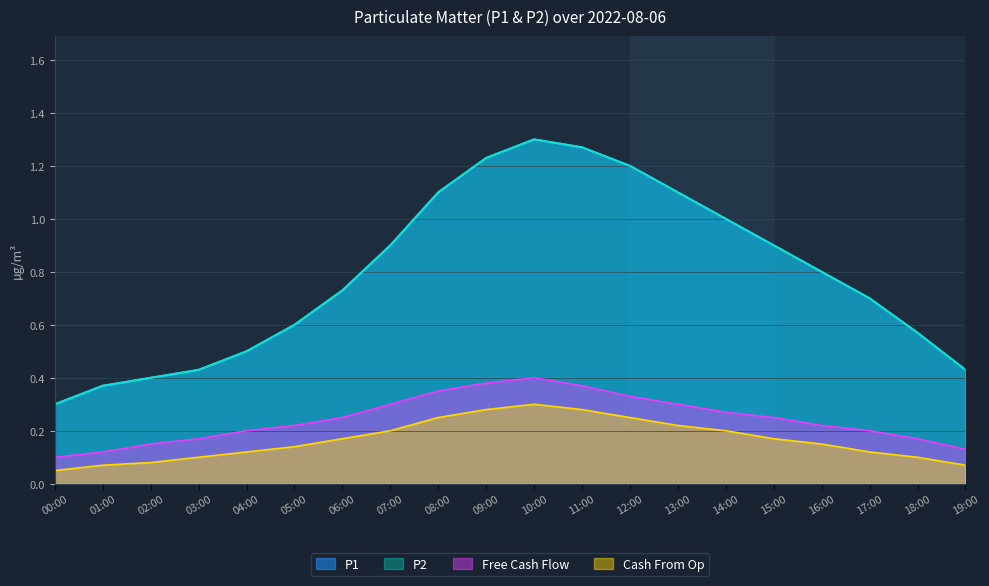

What is the approximate value of P1 at 16:00?

0.8